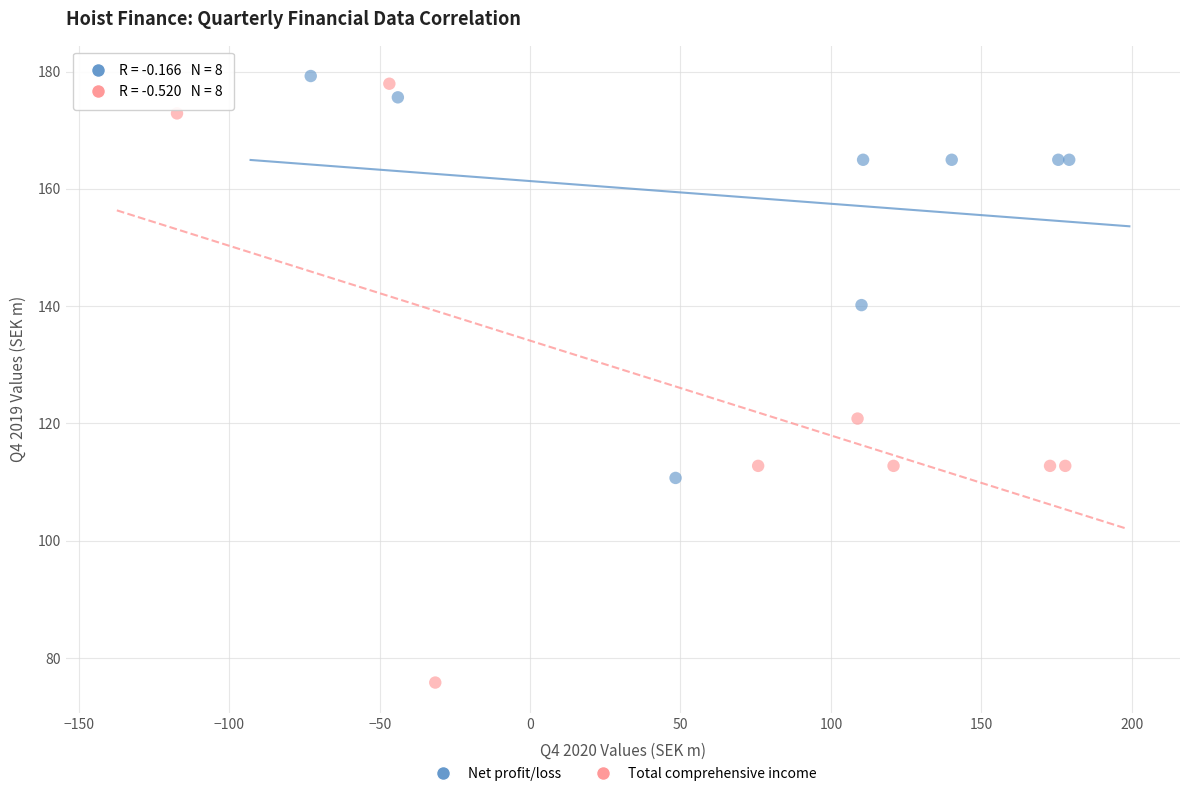

Which series has the largest Y range (max minus min)?

Total comprehensive income